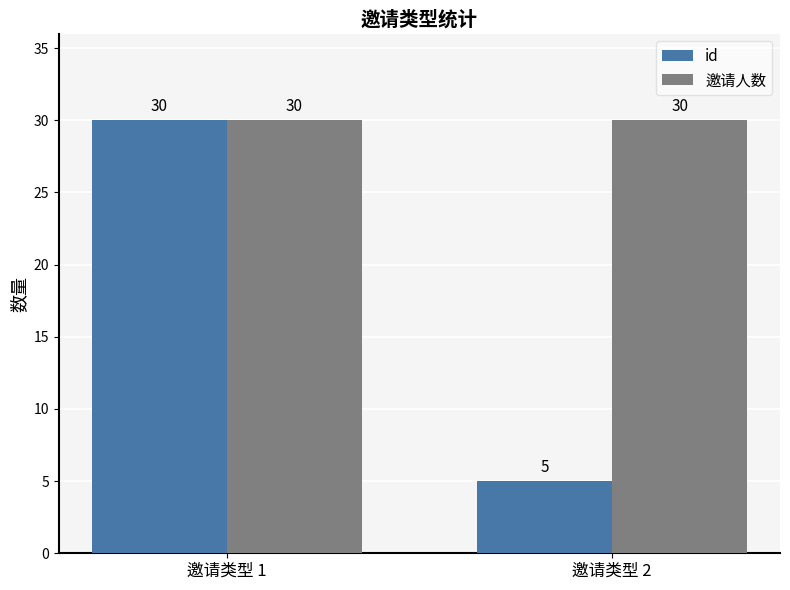

Count the id values in the range 5 to 30.

2